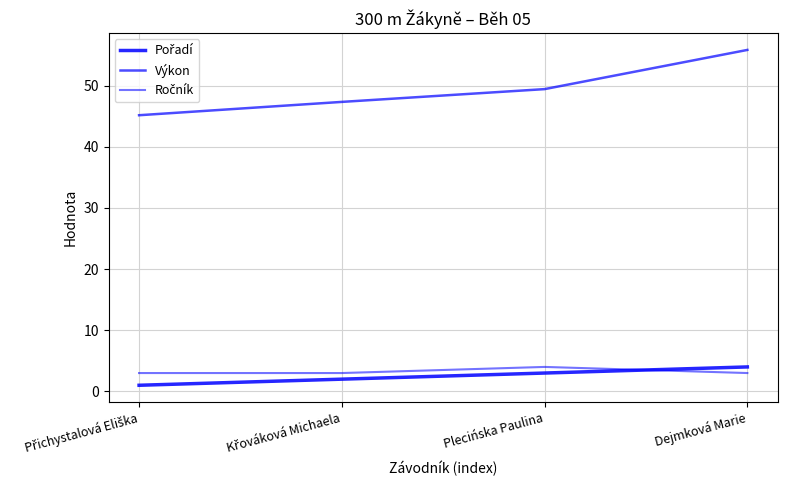

At which category is the sum across all series the highest?

Dejmková Marie